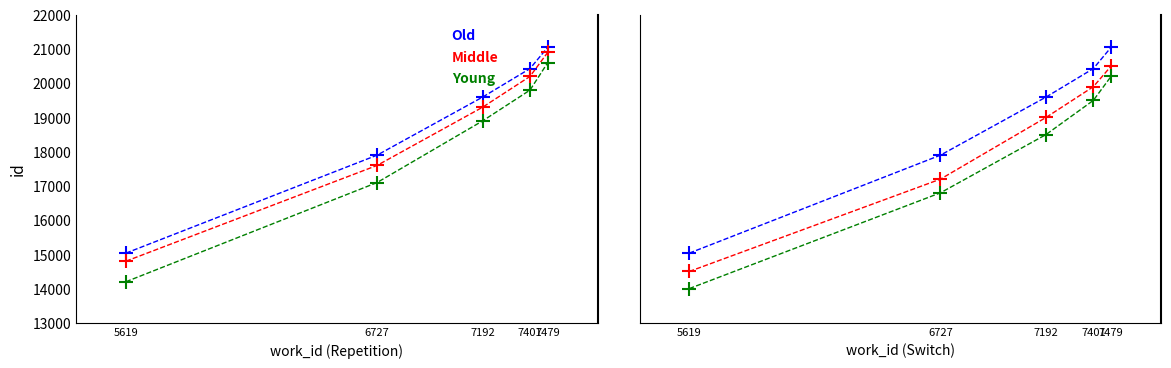

True or false: Old has more than 1 interior local peaks.

False